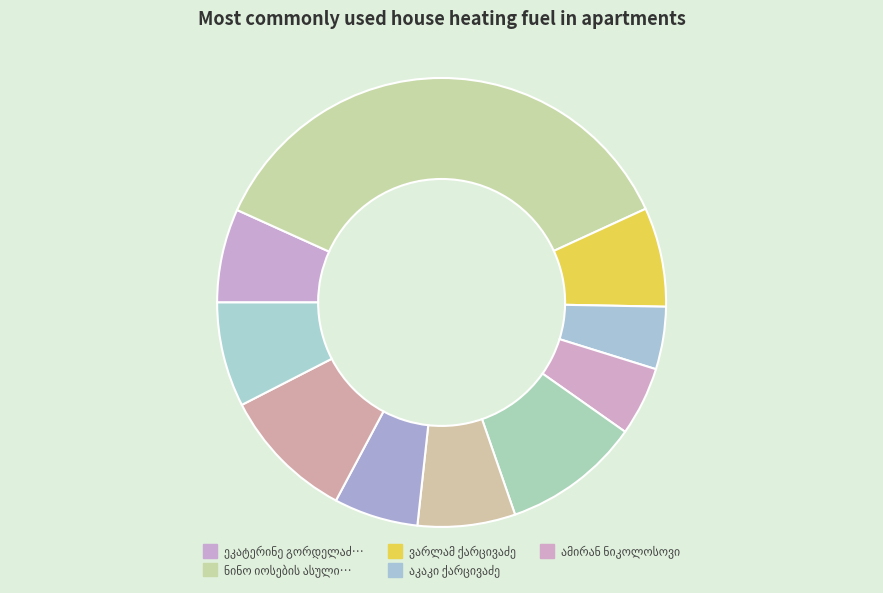

Which has a higher value, ზაქარია ბარტყულაშვილი or გრიგოლ გორდელაძე?

ზაქარია ბარტყულაშვილი